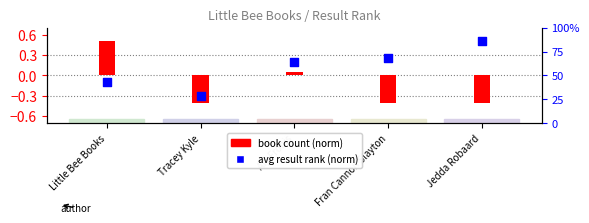

At which category is the sum across all series the highest?

Little Bee Books